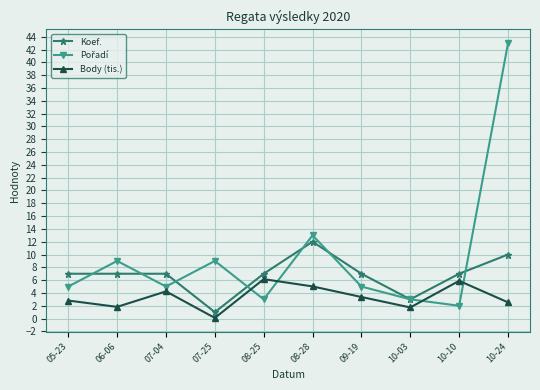

True or false: Koef. has a value of 10.0 at 10-24.

True